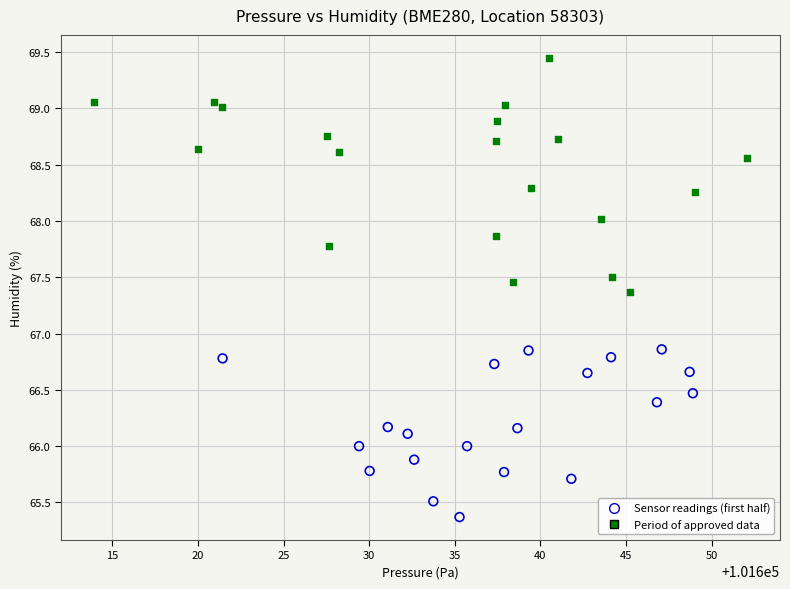

Which series contains the highest Y value?

Period of approved data